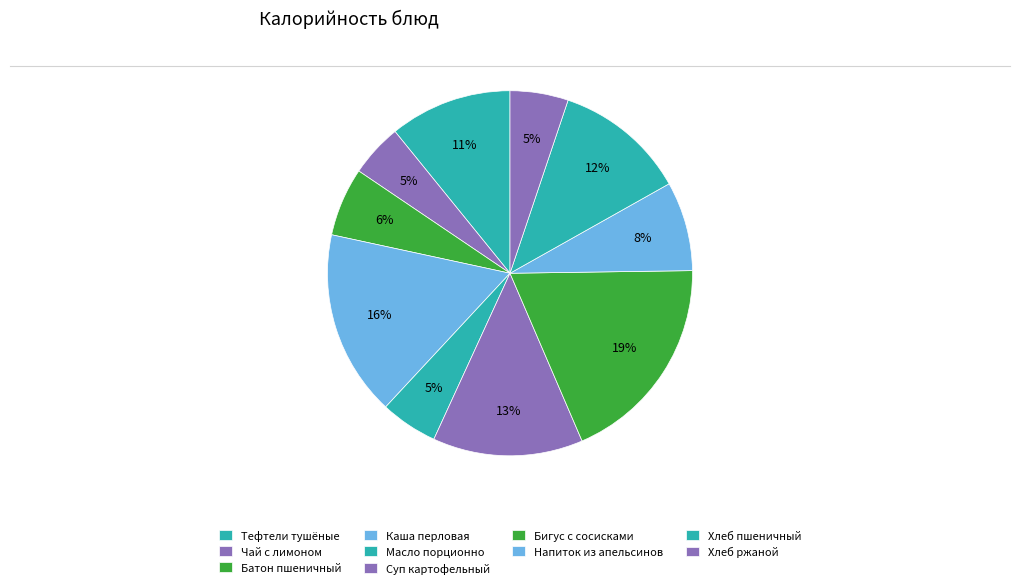

How many segments does this pie chart have?

10